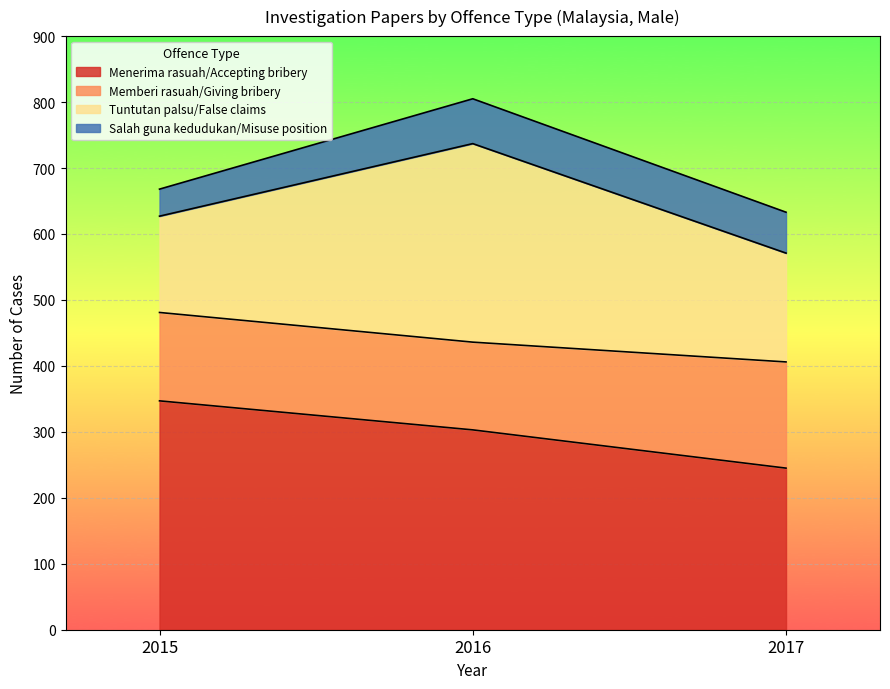

What is the average value of the Menerima rasuah/Accepting bribery series?

298